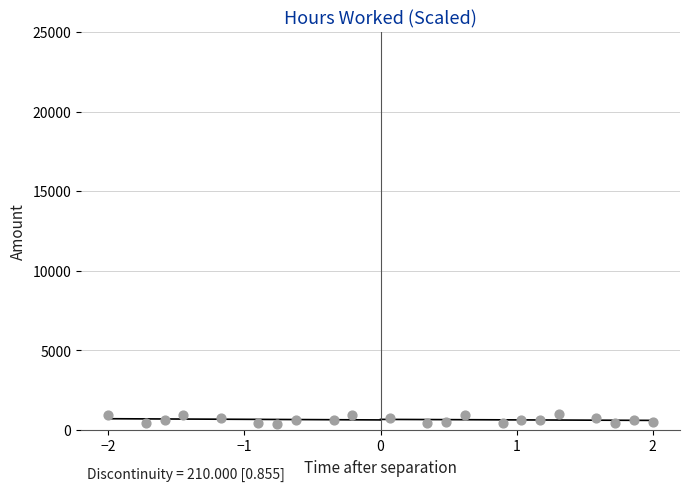

What is the range of X values (max minus min)?

4.0